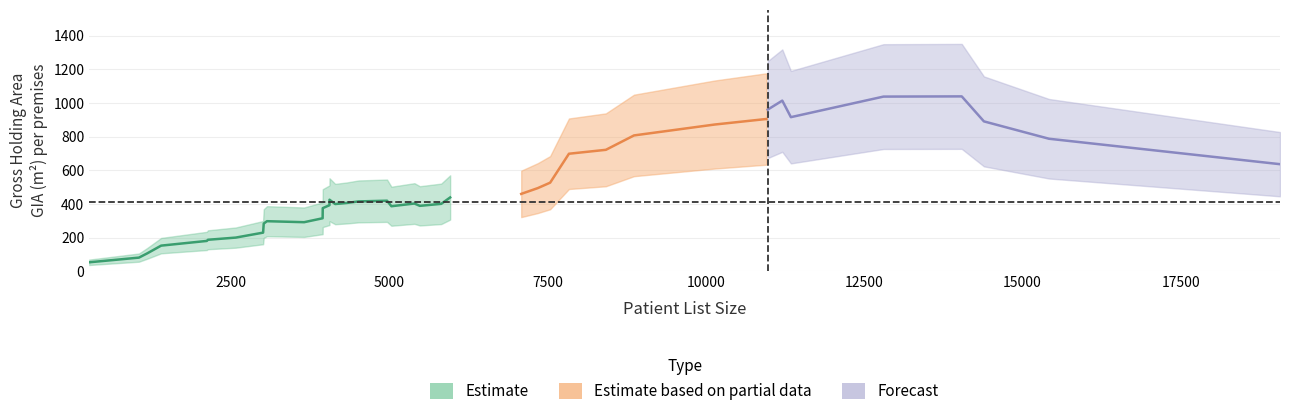

Rank the categories by value from lowest to highest.

37, 17, 8, 20, 28, 10, 23, 27, 33, 35, 5, 2, 15, 22, 26, 13, 16, 34, 1, 24, 31, 6, 29, 39, 21, 38, 32, 25, 36, 18, 9, 12, 14, 4, 7, 11, 0, 30, 19, 3